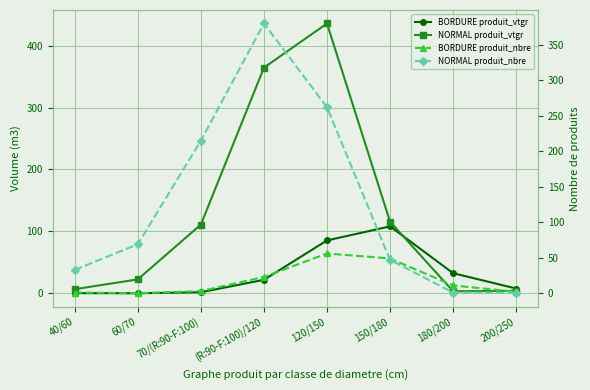

The value of NORMAL produit_nbre at 40/60 is 57.7. True or false?

False